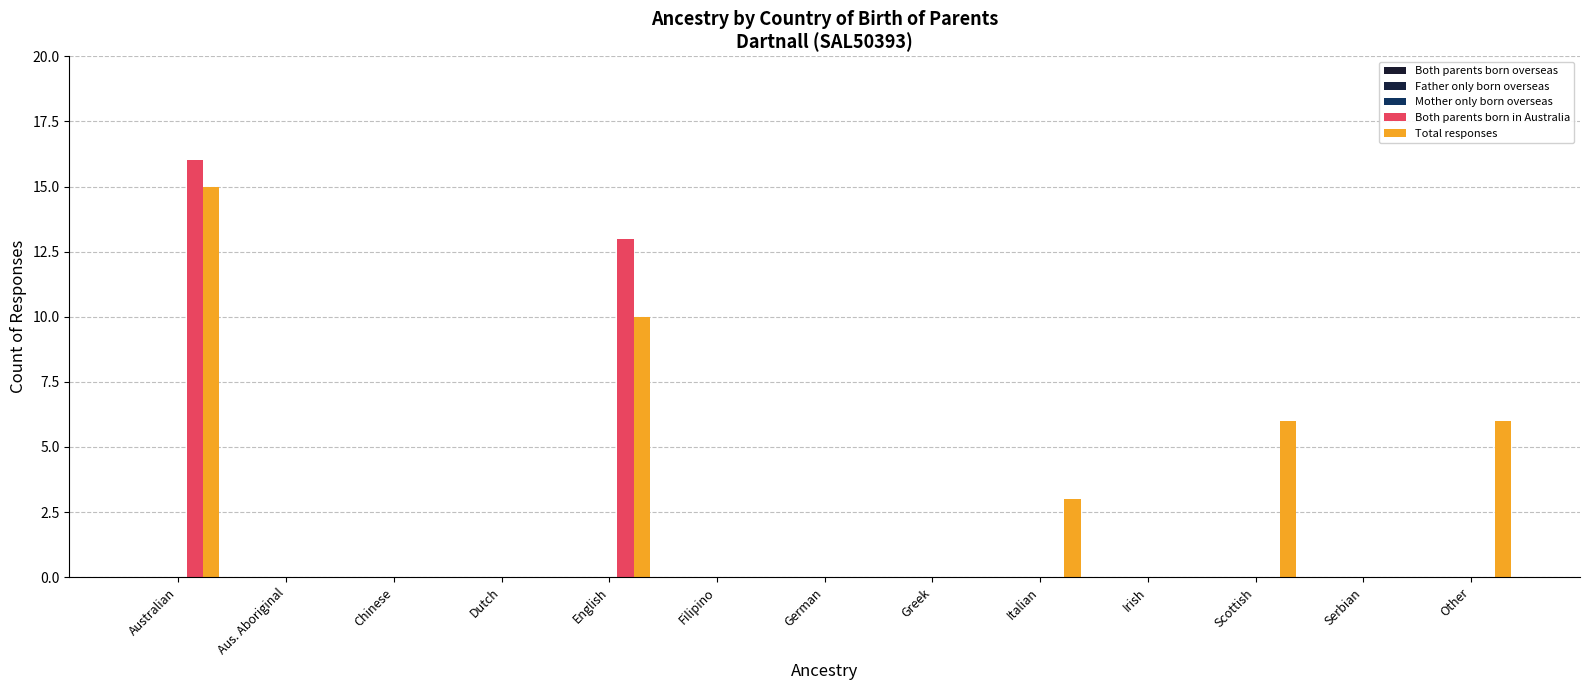

What is the average value of the Total responses series?

3